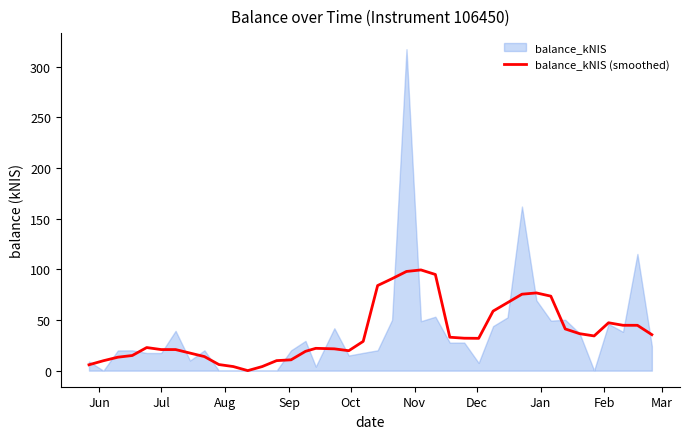

What is the maximum value for balance_kNIS (smoothed)?

99.4